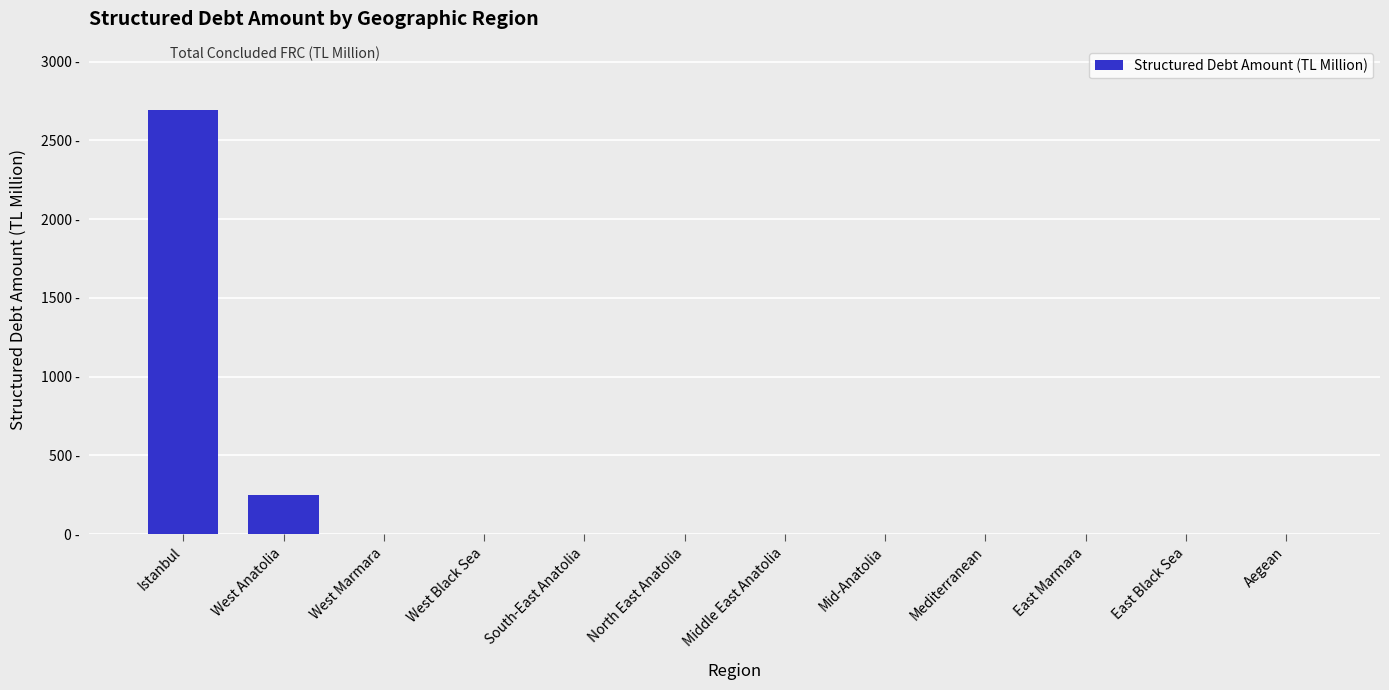

Are the bars horizontal?

No